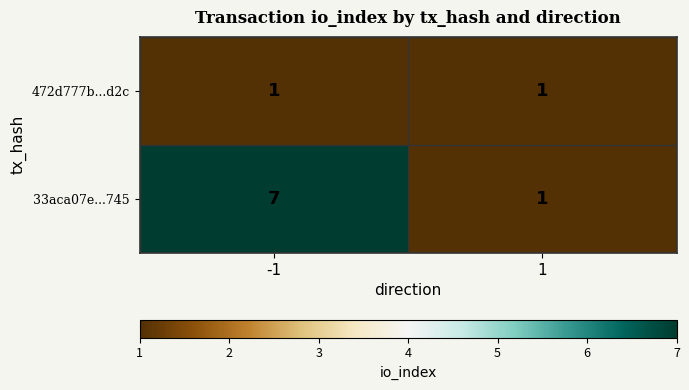

The 472d777b...d2c series shows 0 at 1. True or false?

False